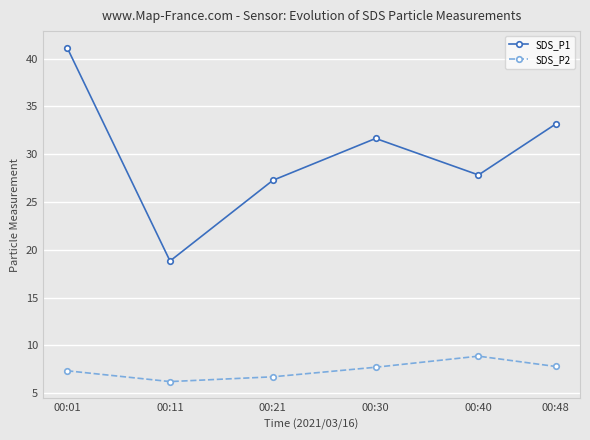

Is it true that SDS_P2 equals 7.8 at 00:48?

True